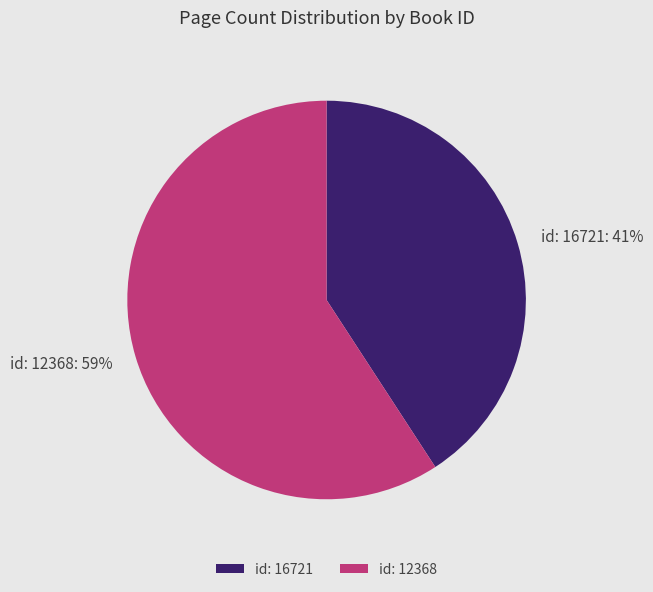

What is the smallest slice in the pie chart?

id: 16721